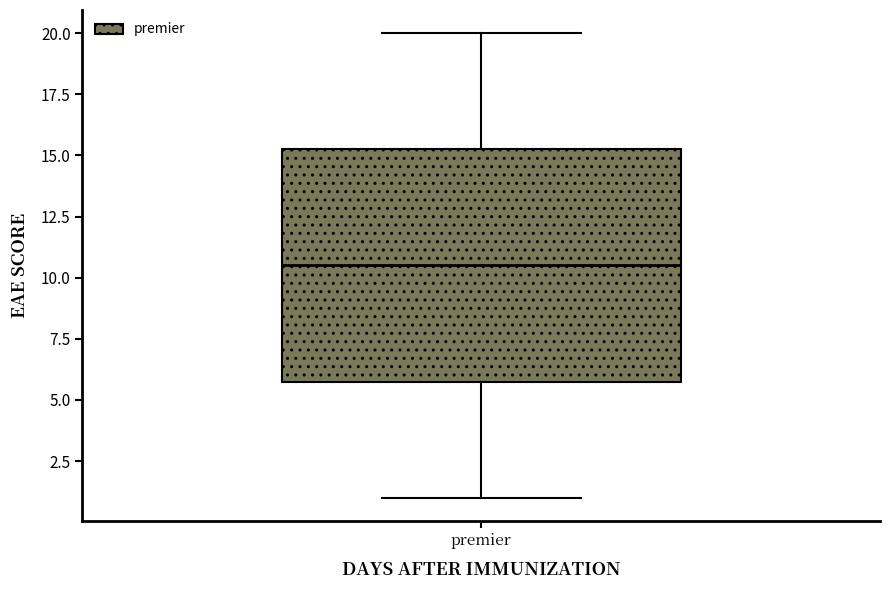

Where does the lower whisker of the box for premier end on the y-axis? The values are not printed on the chart, so give them approximately, as read against the axis.

1.0